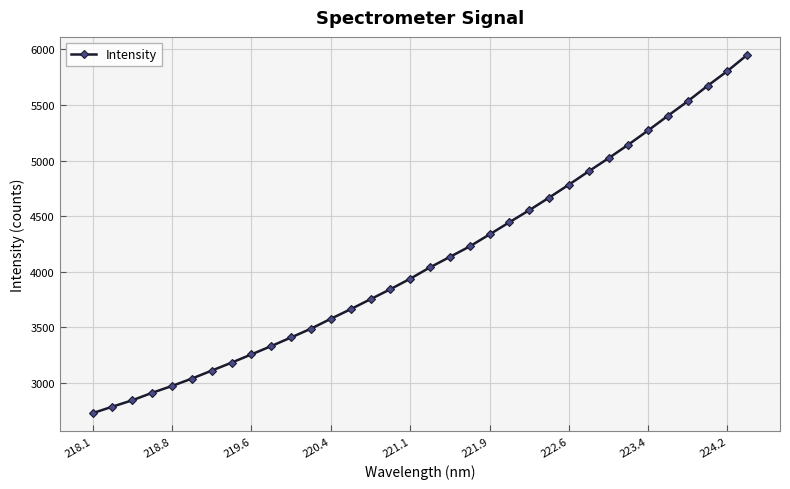

What is the maximum value shown in the chart?

5951.5